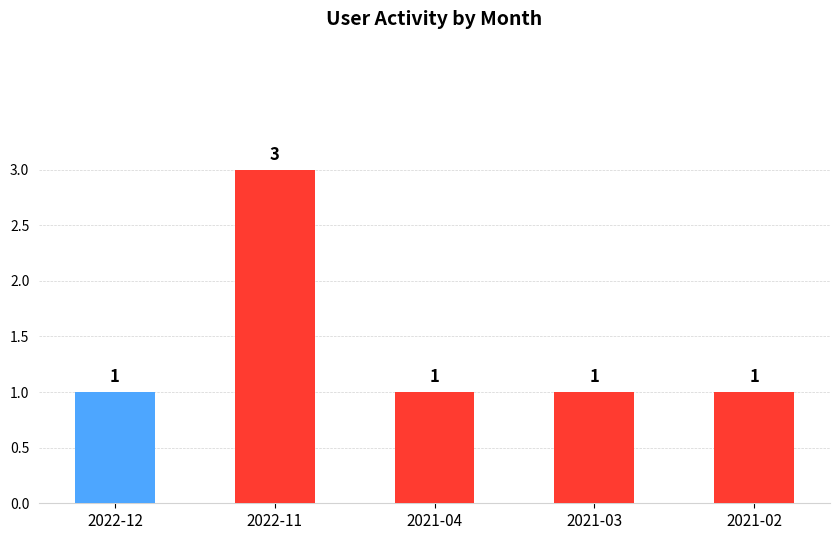

What is the sum of the values at 2021-02 and 2022-11?

4